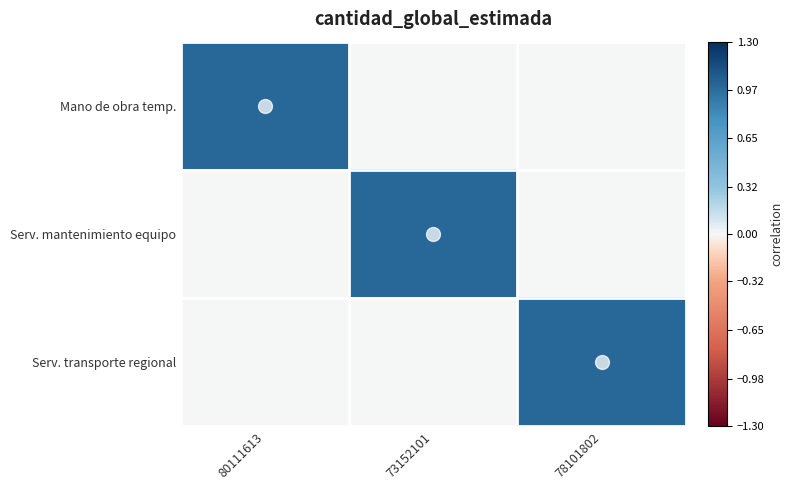

Reading left to right, extract all data points from this chart.

Mano de obra temp.: 80111613=1	73152101=0	78101802=0
Serv. mantenimiento equipo: 80111613=0	73152101=1	78101802=0
Serv. transporte regional: 80111613=0	73152101=0	78101802=1